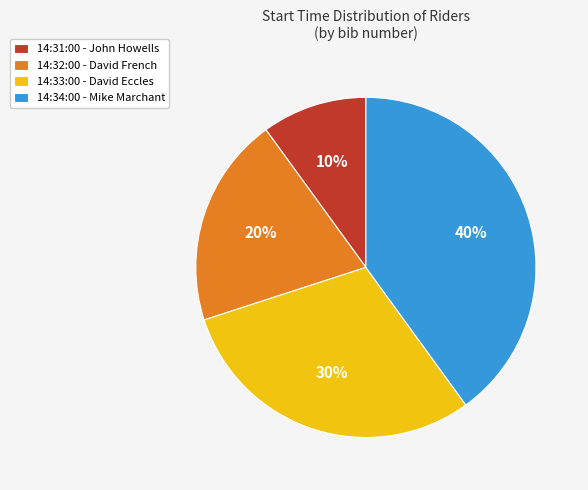

Count the number of slices in the pie.

4